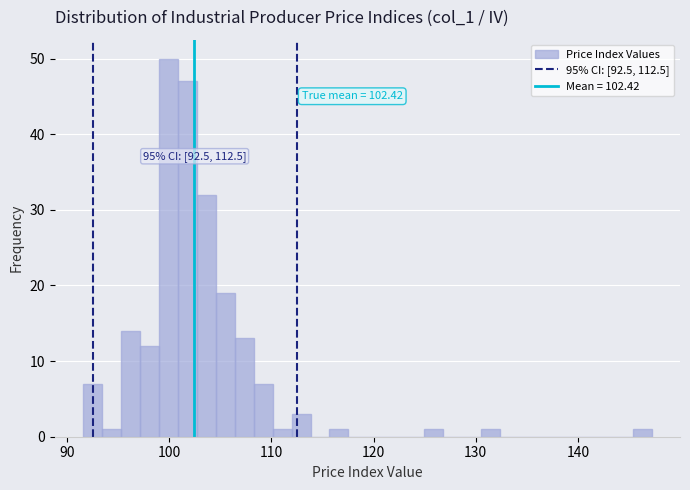

Read against the x-axis, roughly where is the centre of the tallest bar?

100